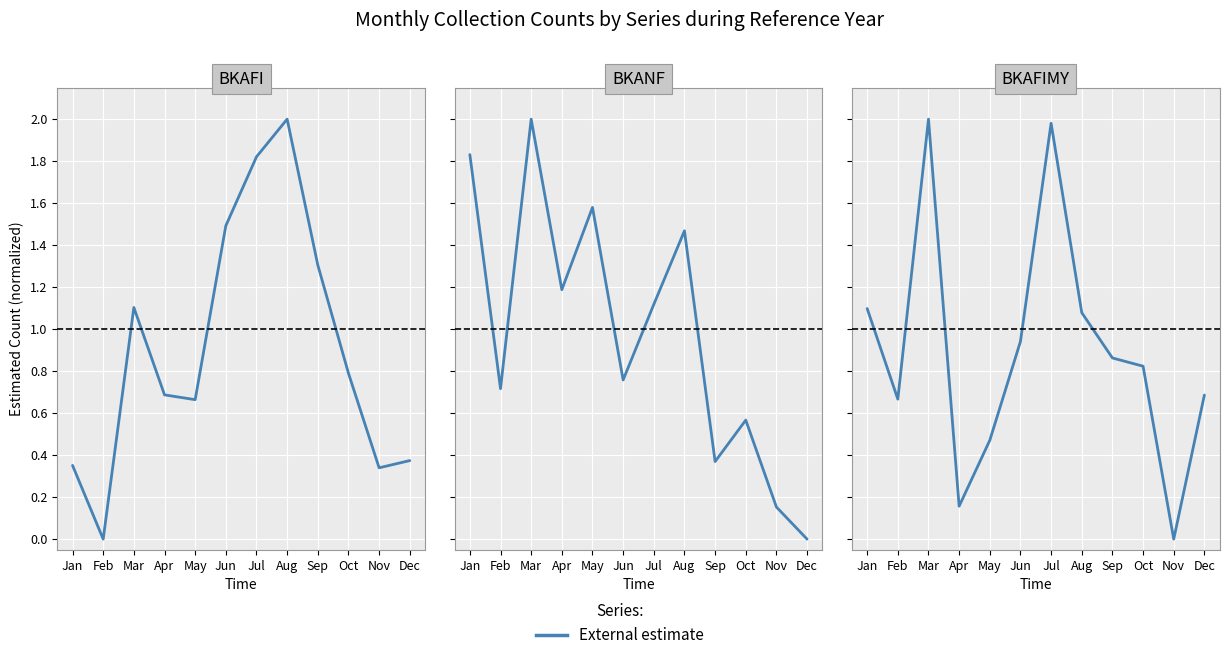

True or false: BKAFIMY has a value of 0.0 at Nov.

True